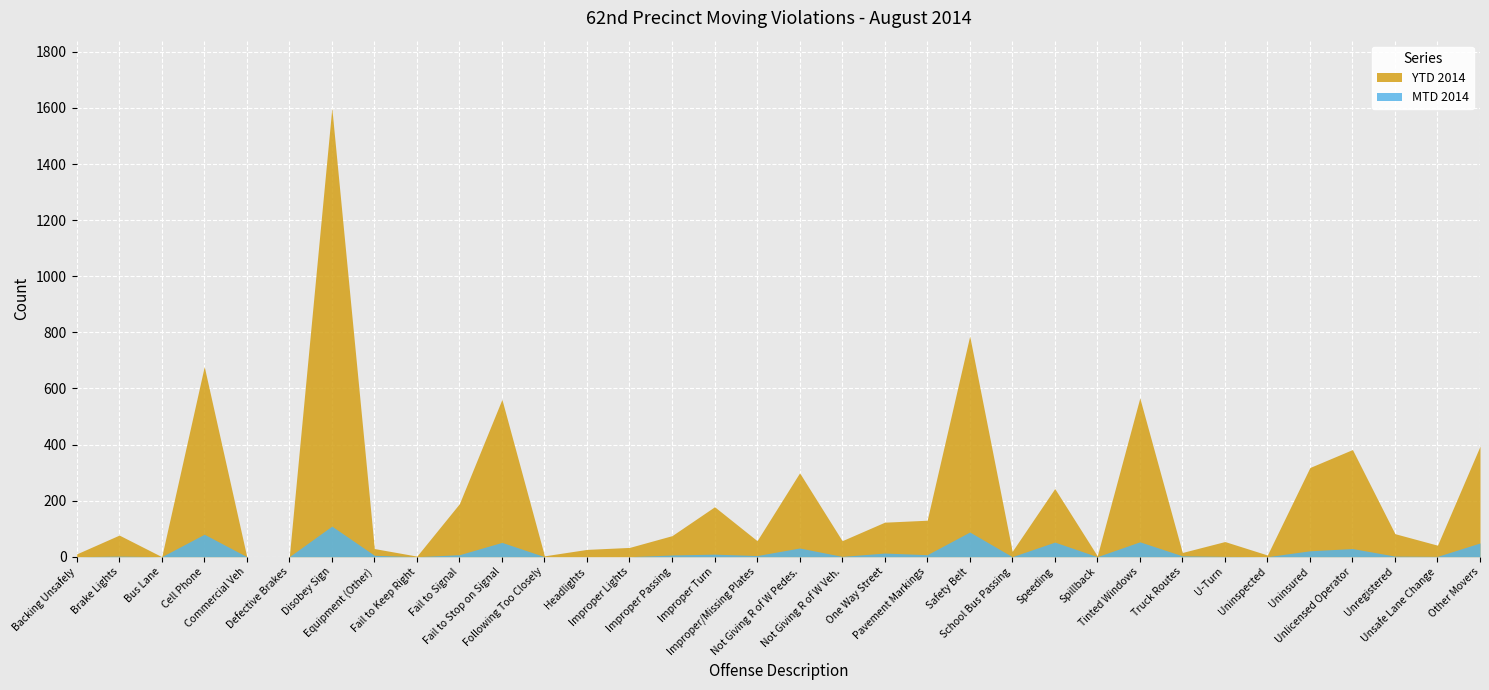

Which series has the largest range (max minus min)?

YTD 2014